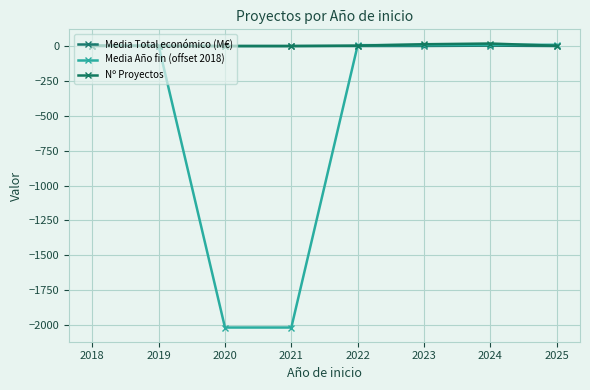

Is this an area chart (filled region under the line)?

No